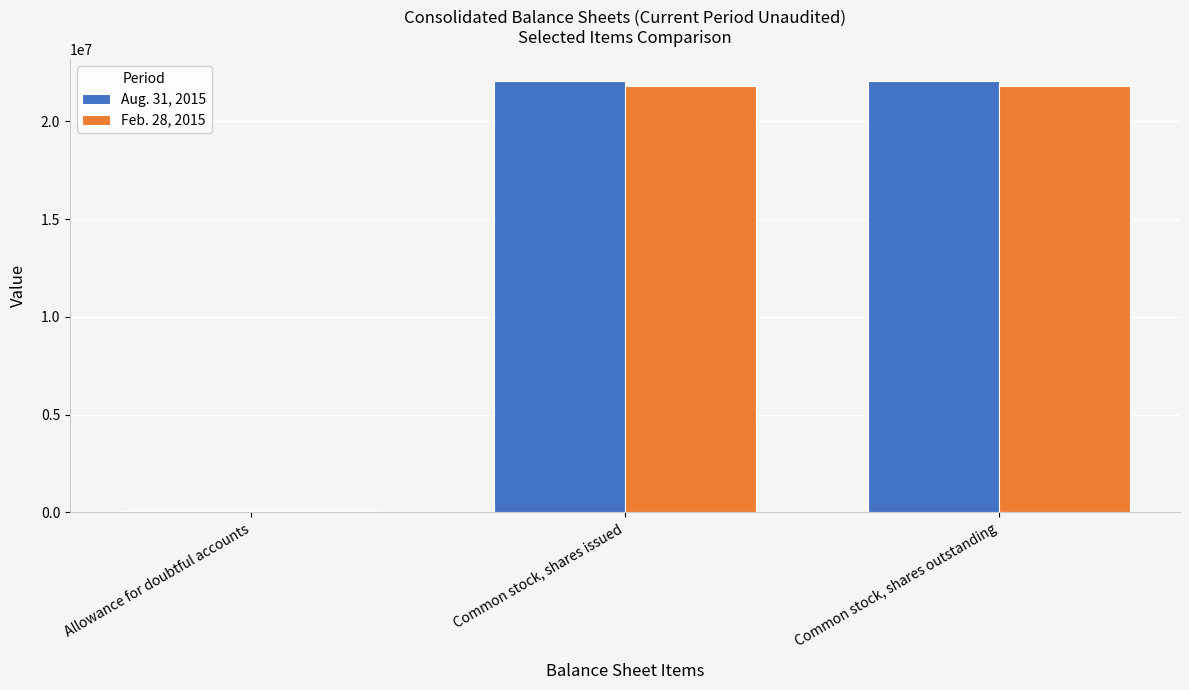

How many distinct data groups are displayed?

2